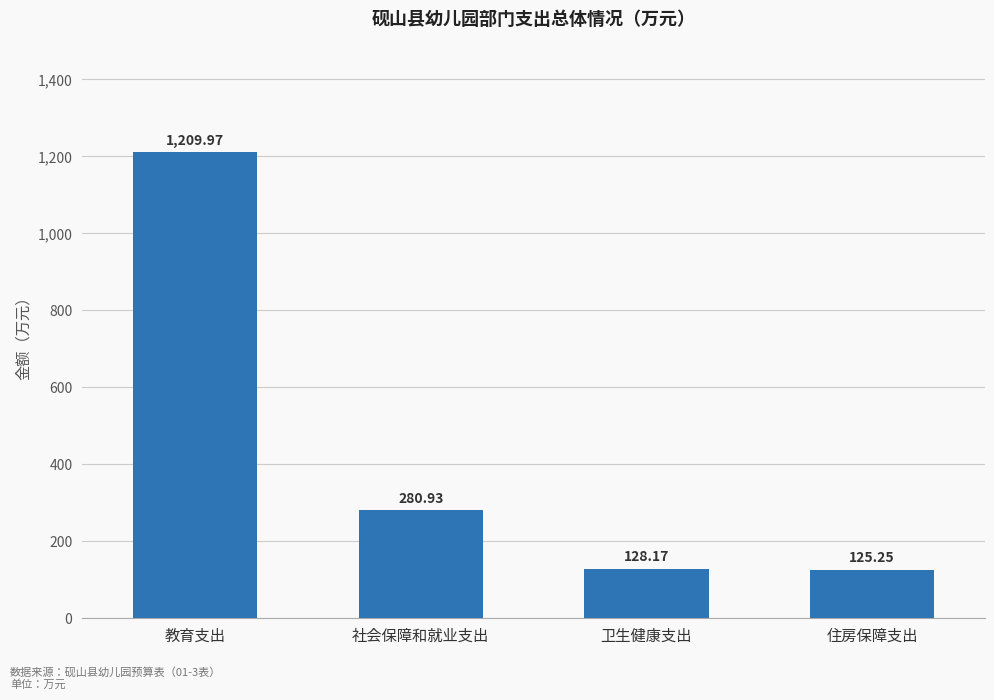

At which category does the chart reach its peak across all series?

教育支出